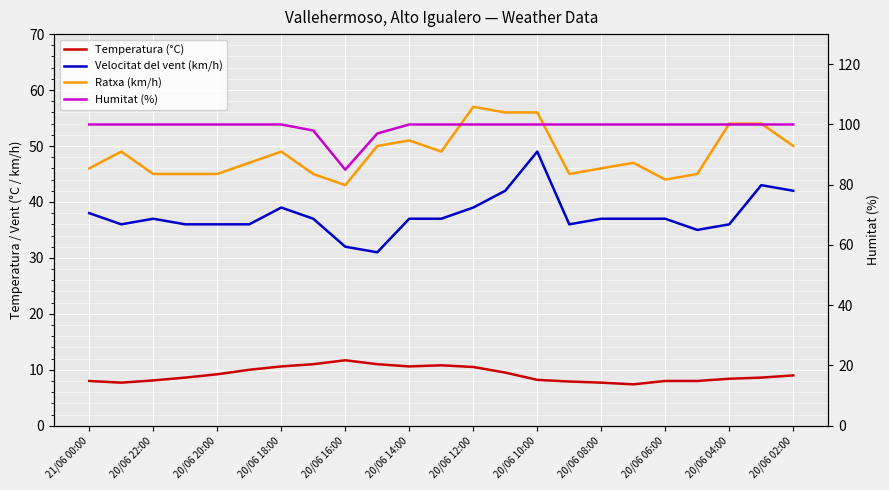

Which has a higher value, 21/06 00:00 or 20/06 08:00?

21/06 00:00